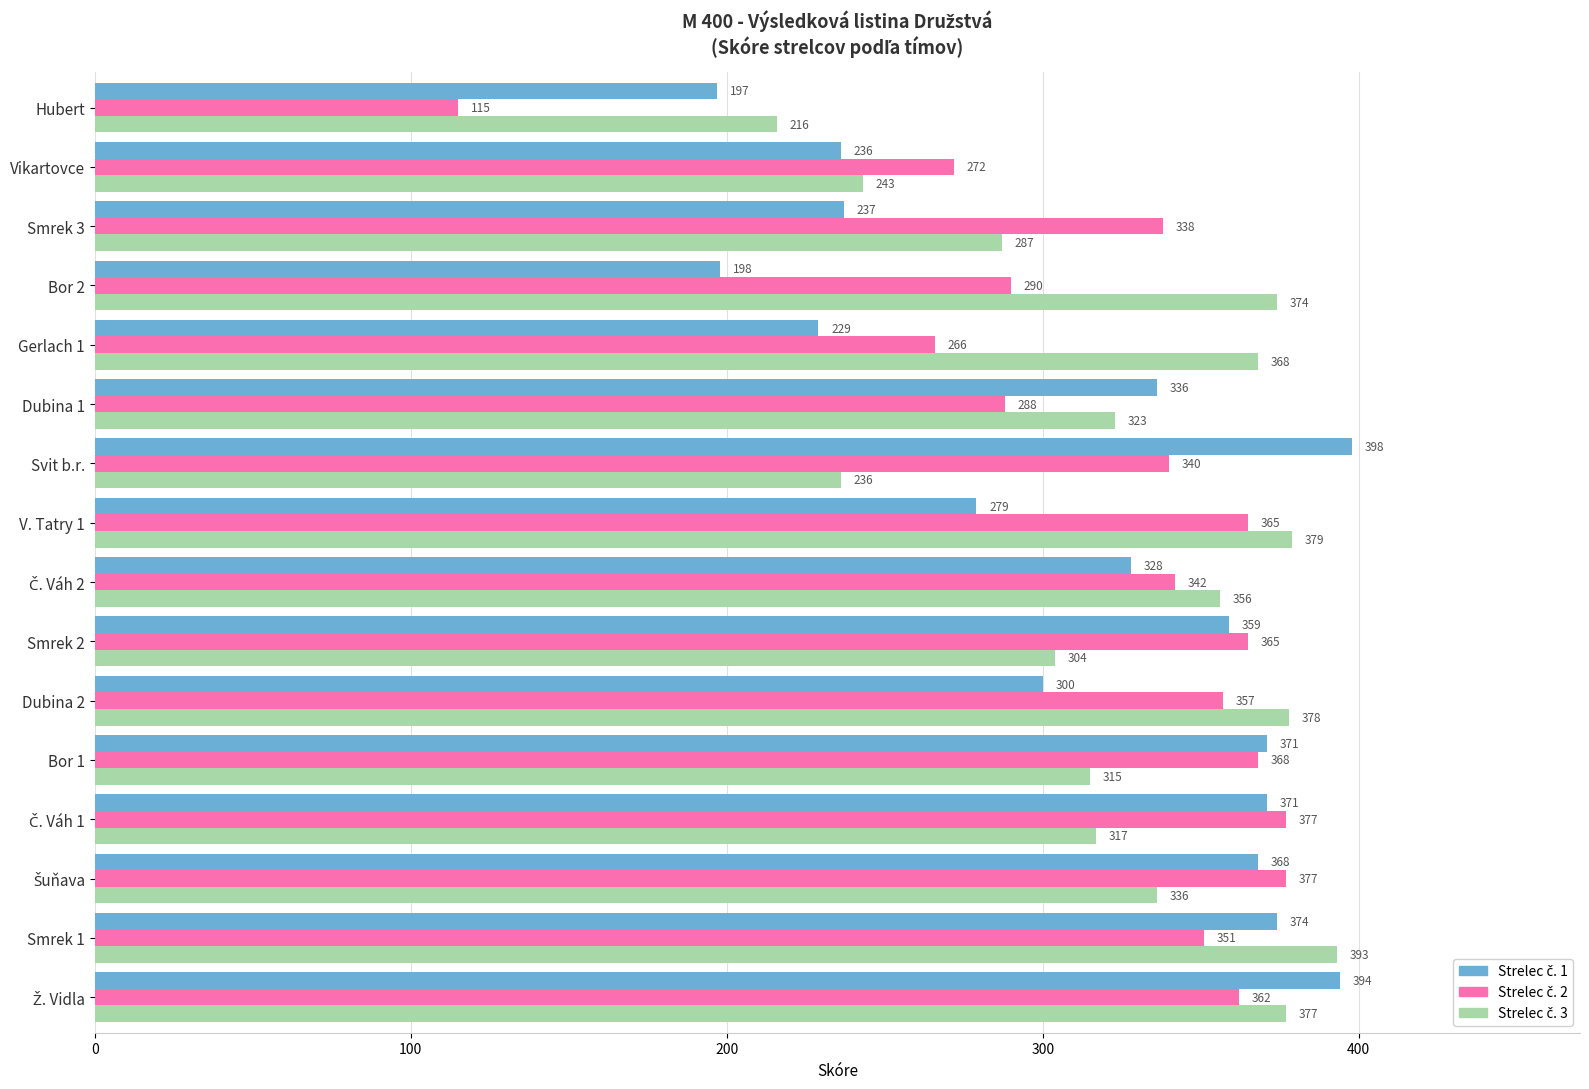

What is the spread (max minus min) of values at Svit b.r.?

162